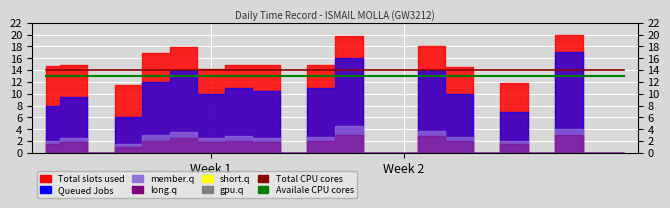

What is the minimum value for Availale CPU cores?

13